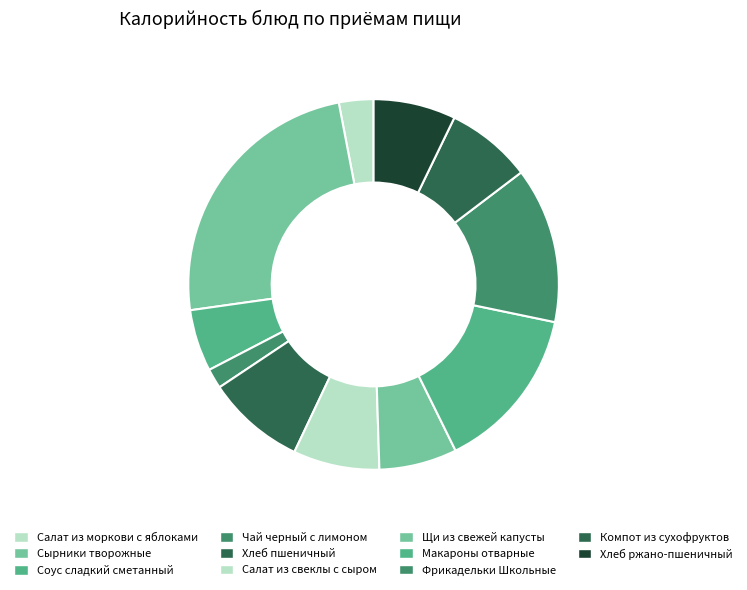

How many segments does this pie chart have?

11